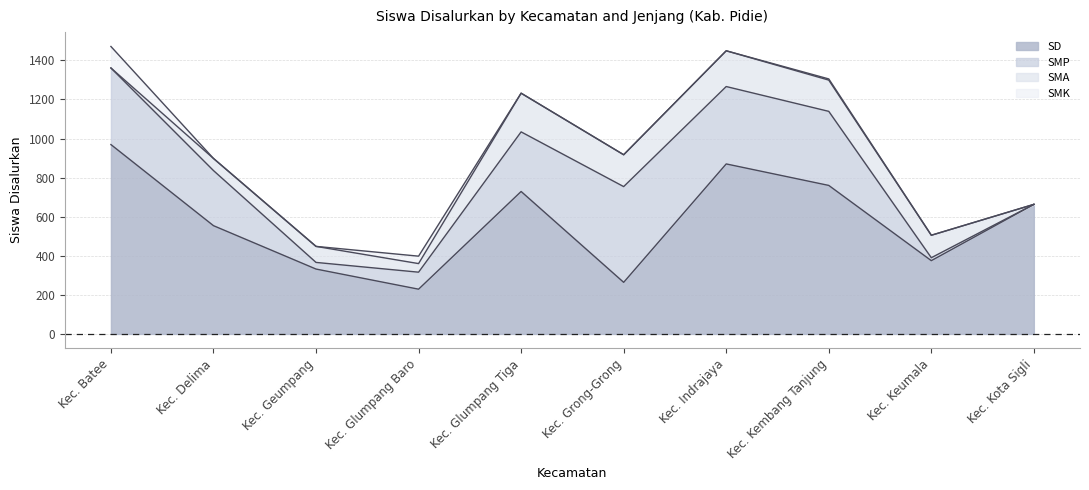

Which label corresponds to the largest value in the chart?

Kec. Batee